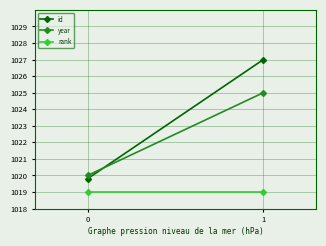

What is the difference between the id values at 1 and 0?

7.2